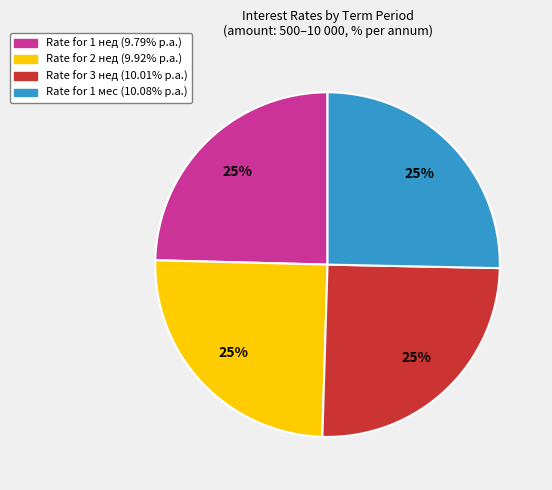

Is there any slice that represents more than half of the pie?

No